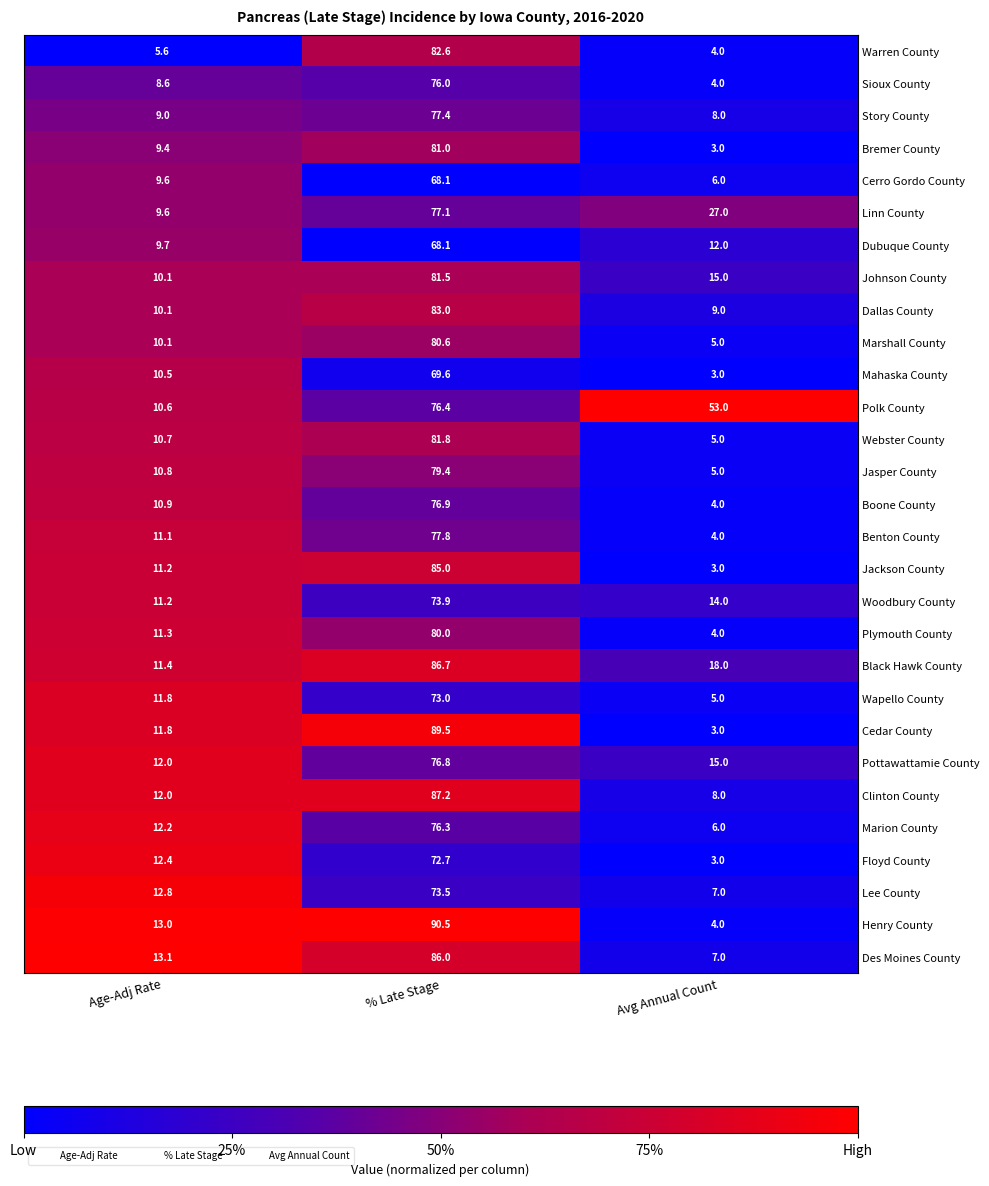

True or false: Lee County has a value of 73.5 at % Late Stage.

True